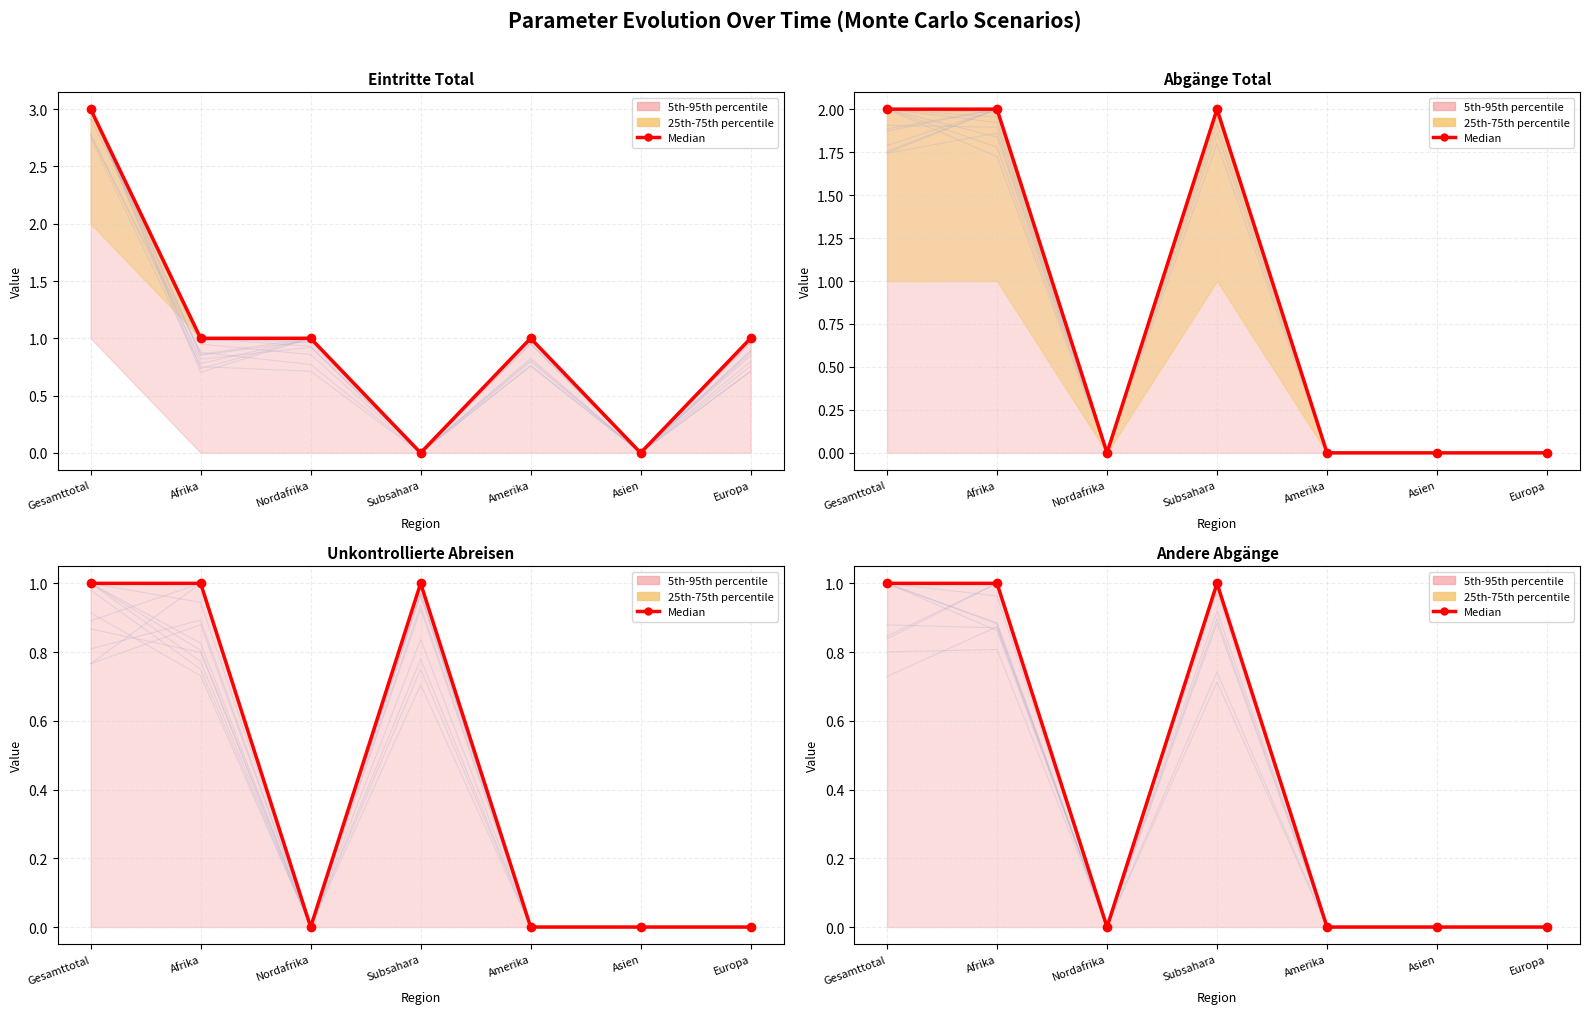

How many points are lower than both their immediate neighbors (excluding endpoints)?

1